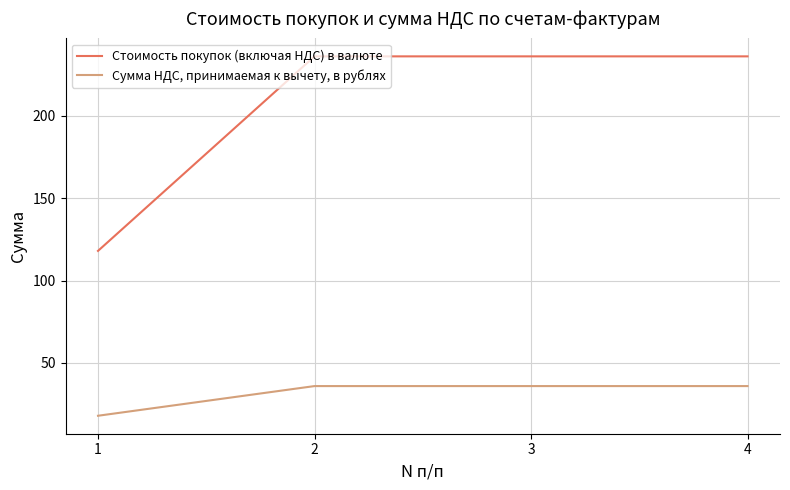

What is the approximate value of Стоимость покупок (включая НДС) в валюте at 1?

118